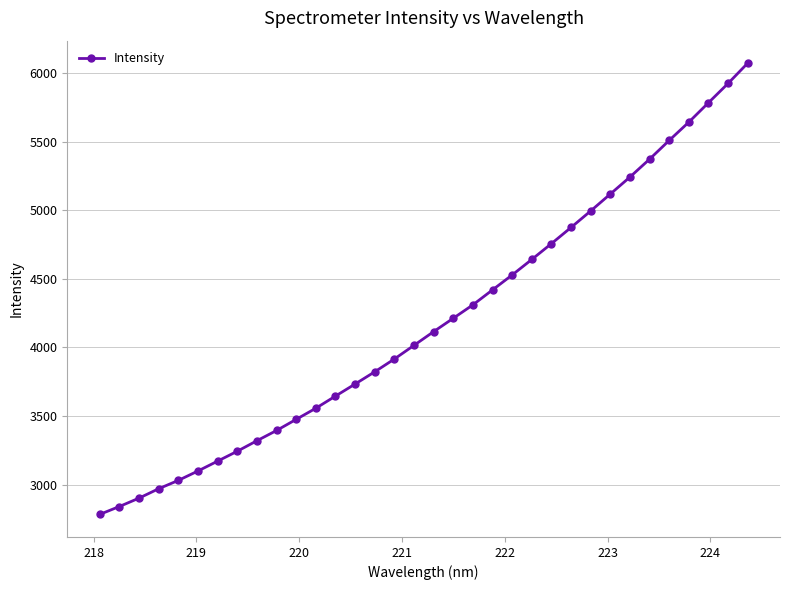

What is the value of the 17th point from the left?

4015.1